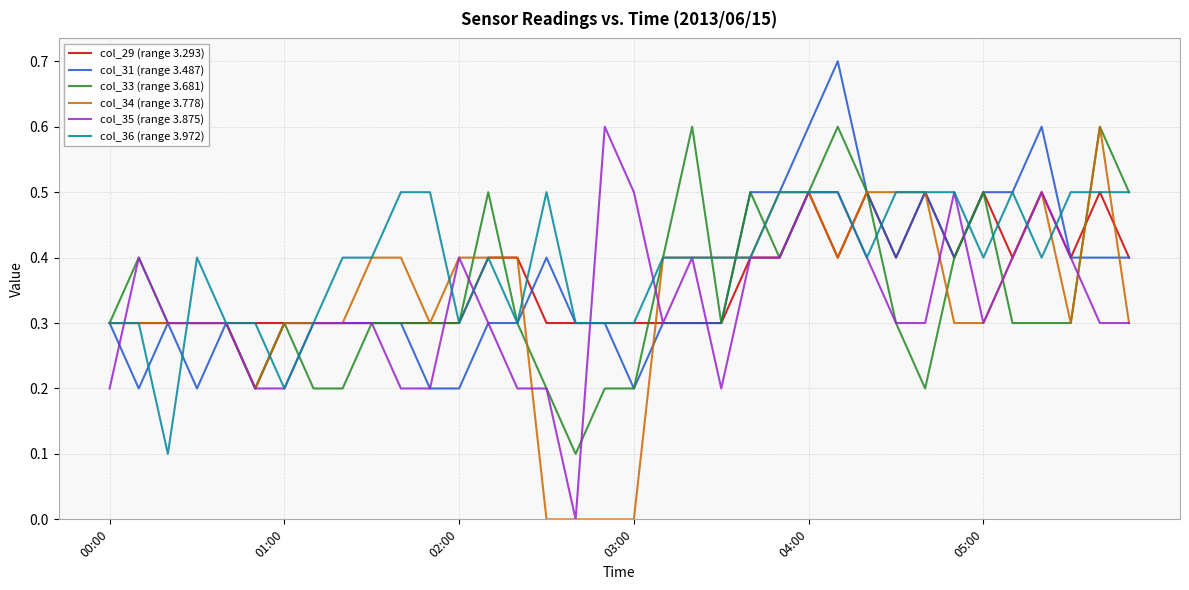

Does the chart have visible grid lines?

Yes